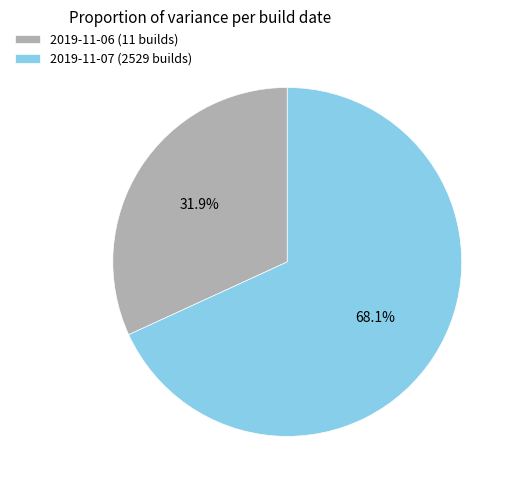

What percentage is the 2019-11-06 (11 builds) slice, to the nearest percent?

32%